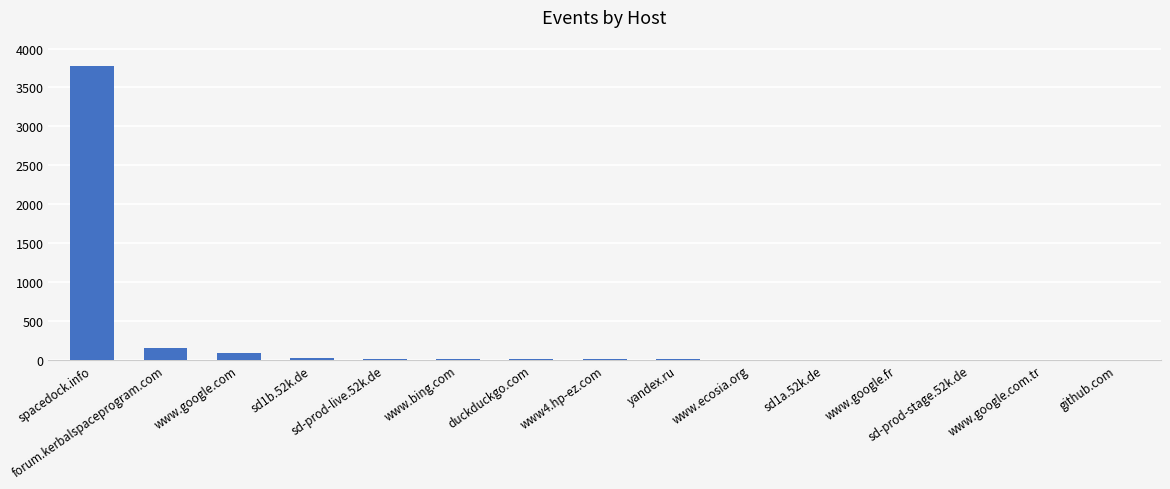

What is the approximate value at www.google.com, to the nearest 50?

100